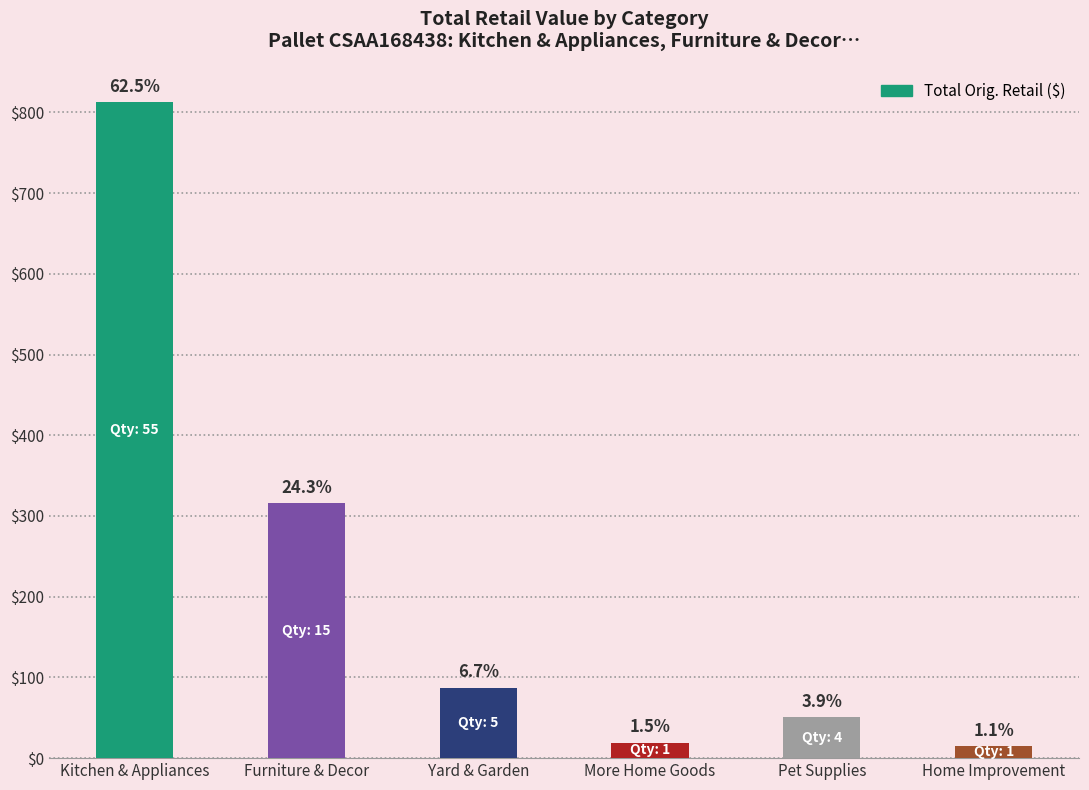

Approximately how many times larger is the value at Kitchen & Appliances compared to Yard & Garden?

9.3